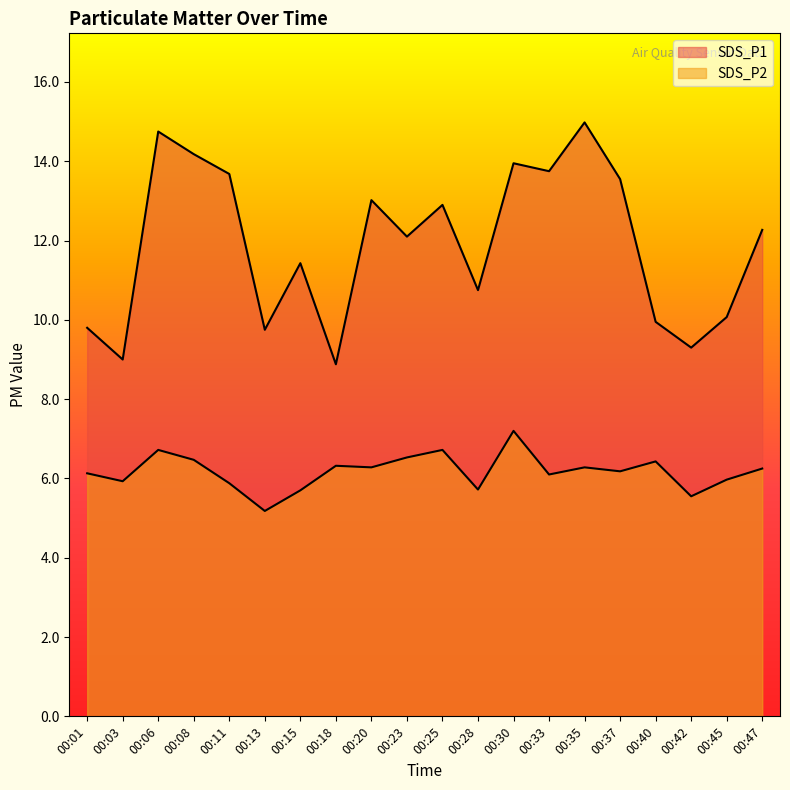

The SDS_P2 series shows 7.2 at 00:30. True or false?

True